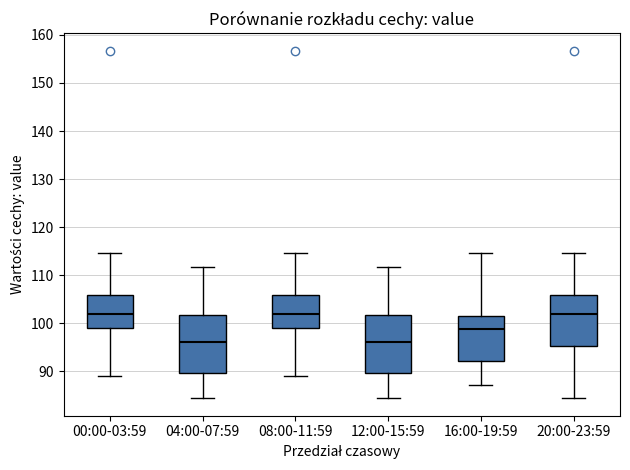

Where does the lower whisker of the box for 20:00-23:59 end on the y-axis? The values are not printed on the chart, so give them approximately, as read against the axis.

84